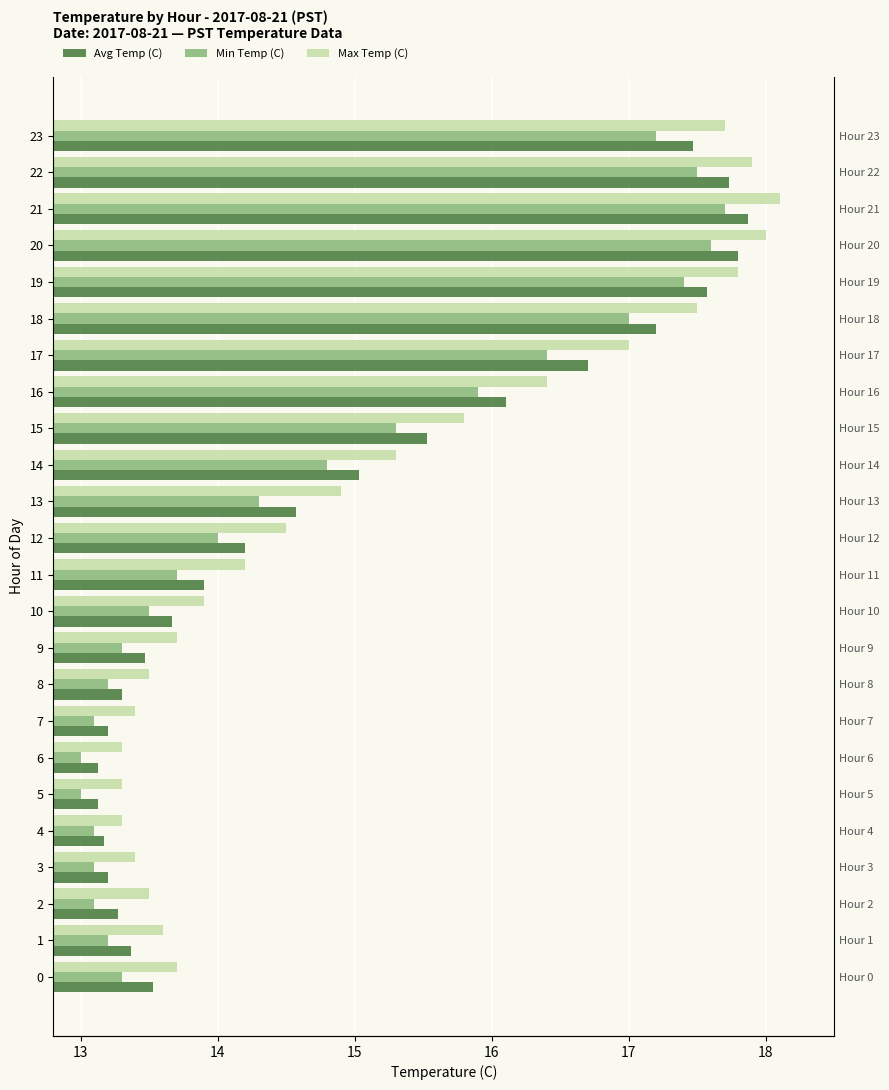

Is it true that Max Temp (C) equals 12.7 at 21?

False